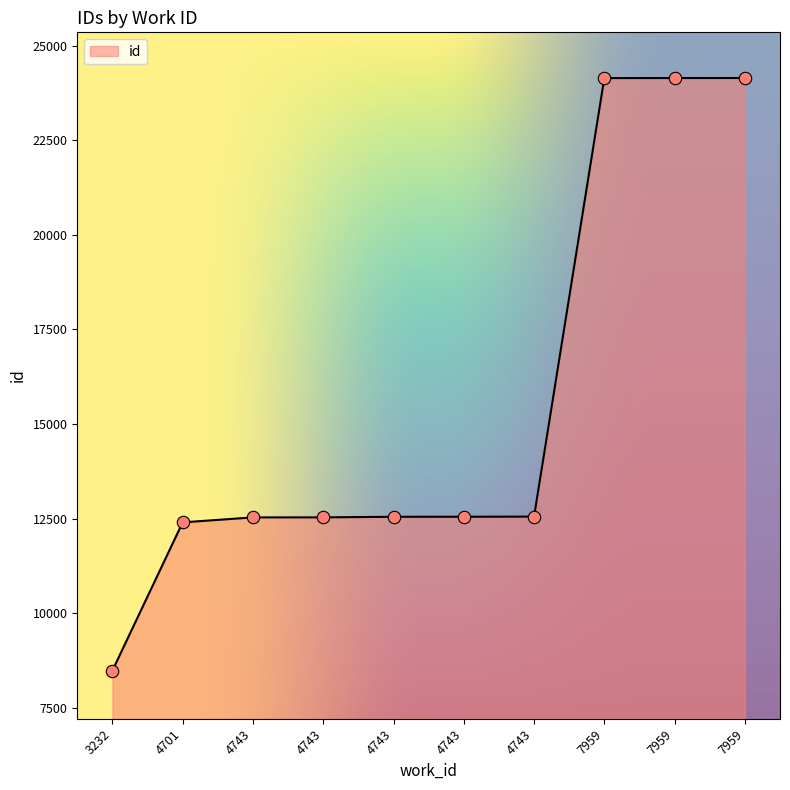

What is the change in value from 4743 to 7959?

+11609